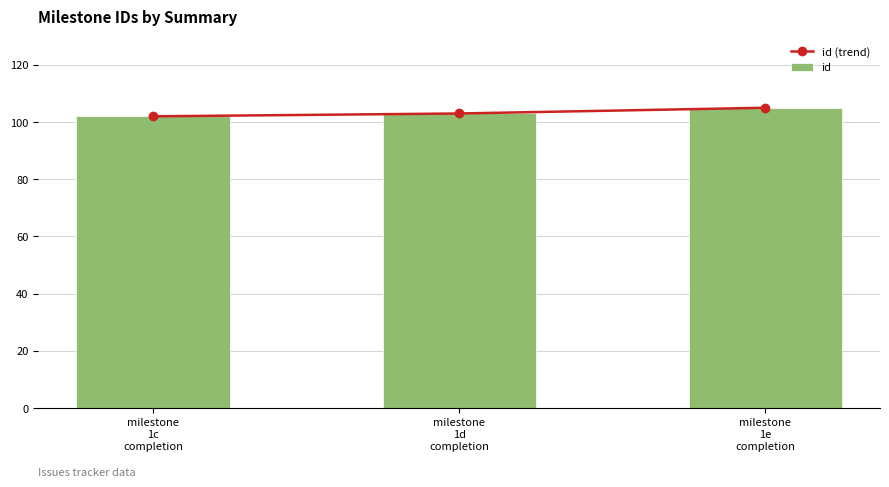

Does the chart contain stacked bars?

No